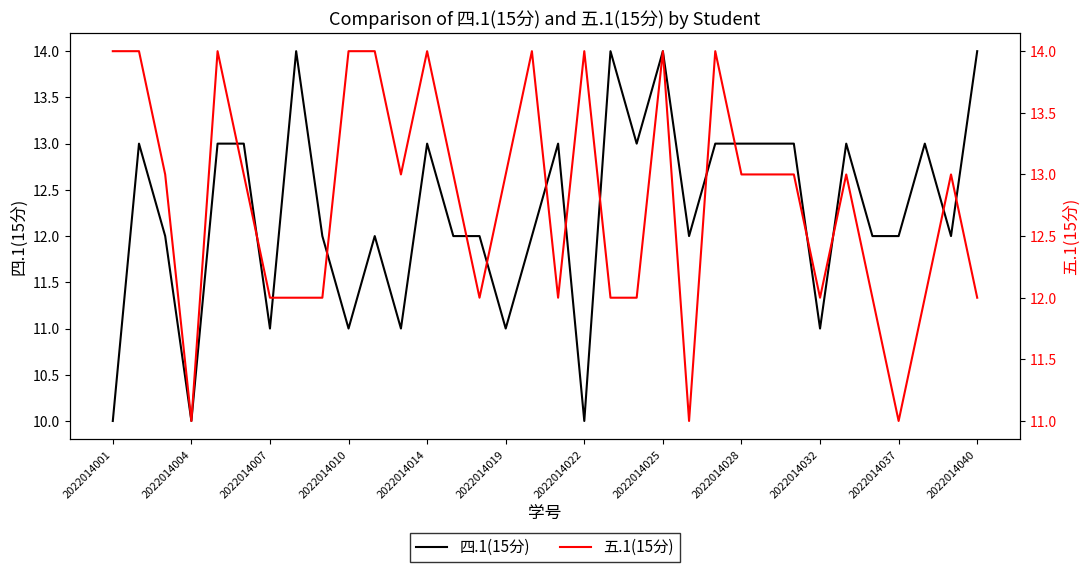

The value of 四.1(15分) at 2022014032 is 4. True or false?

False